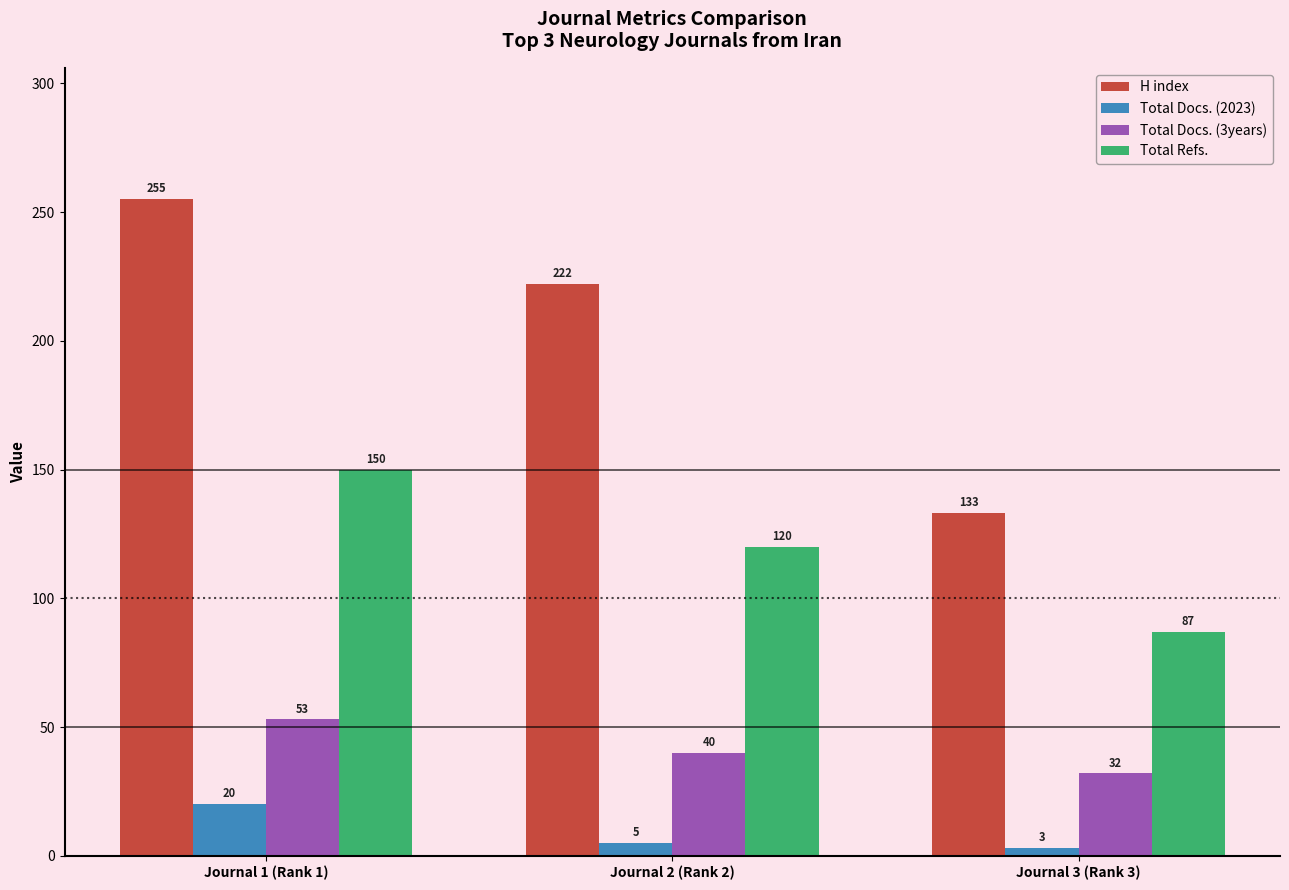

What is the sum of all Total Docs. (2023) values?

28